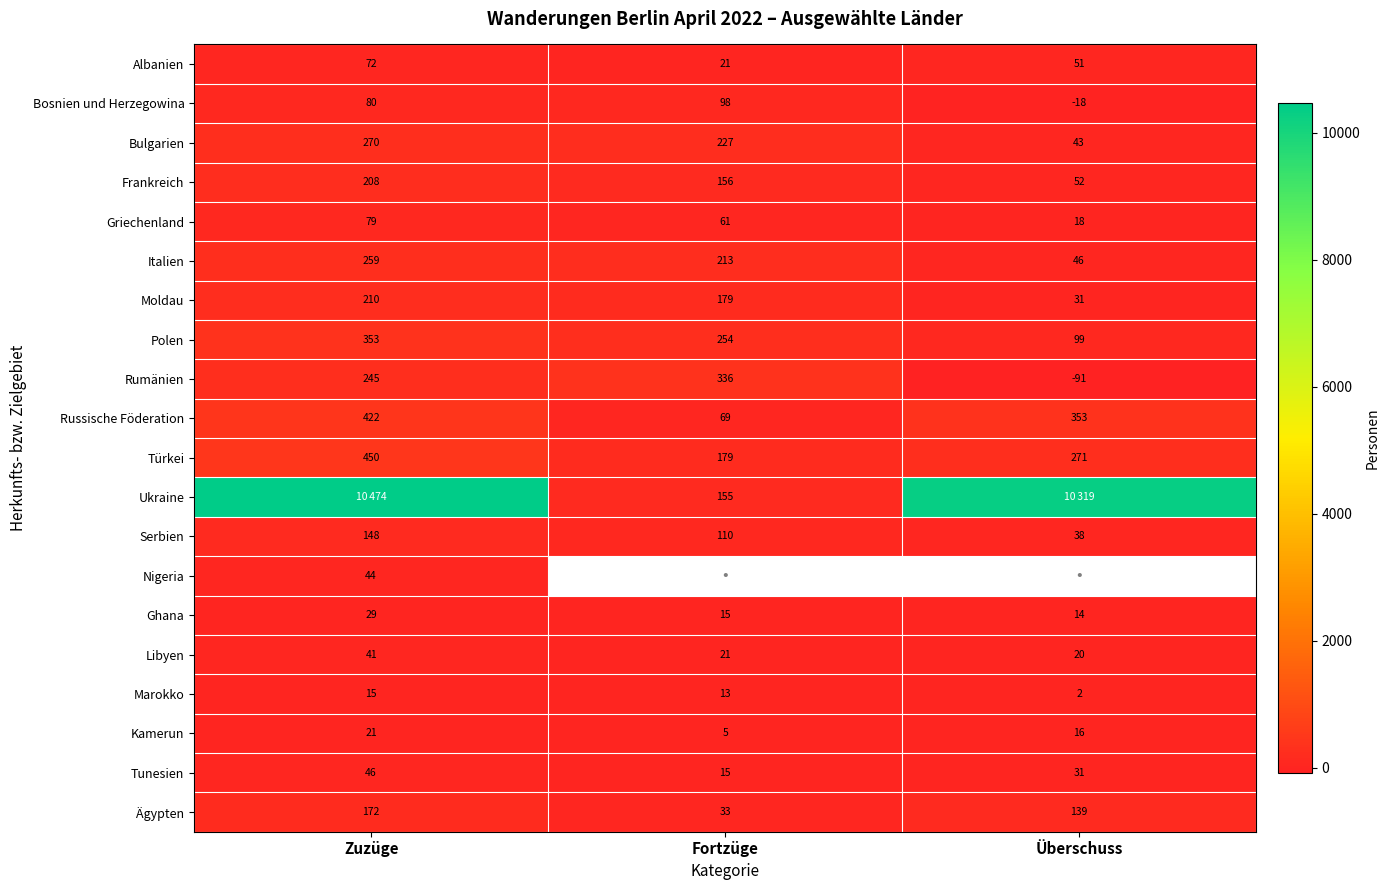

Is the value of Bosnien und Herzegowina at Zuzüge greater than the value of Russische Föderation at Zuzüge?

No